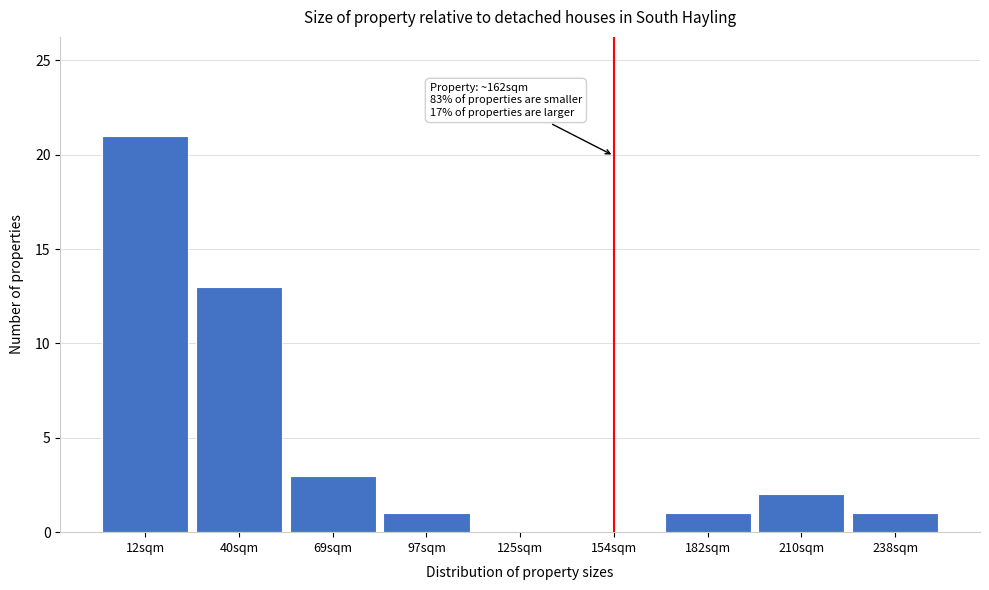

Over which range of the x-axis is the bar tallest?

0 to 28